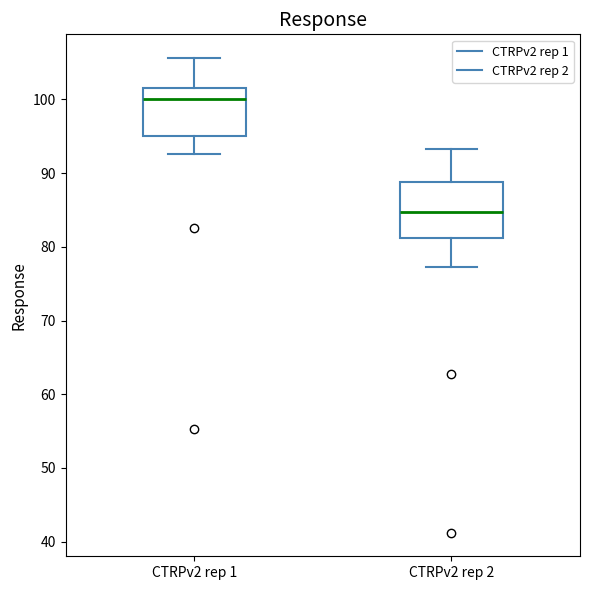

Reading left to right, read every box against the y-axis: the position of its median line, the range the box covers, and the ends of its whiskers. The values are not printed on the chart, so give them approximately, as read against the axis.

CTRPv2 rep 1: median 100, box 95 to 102, whiskers 93 to 106
CTRPv2 rep 2: median 85, box 81 to 89, whiskers 77 to 93